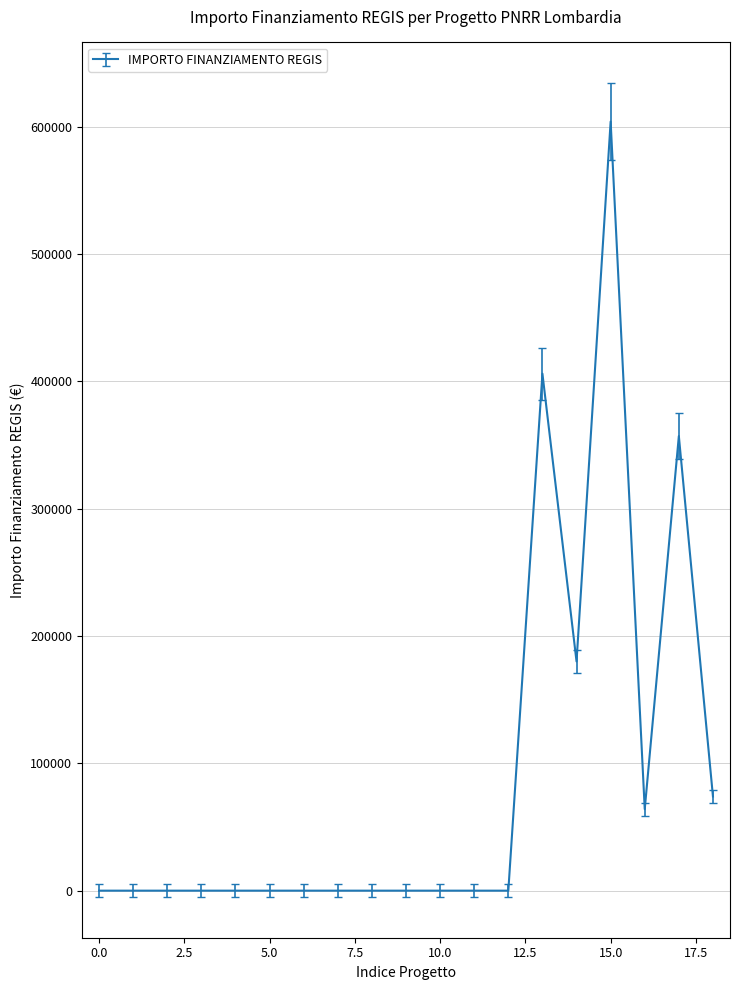

What is the difference between the maximum and minimum values?

603970.3